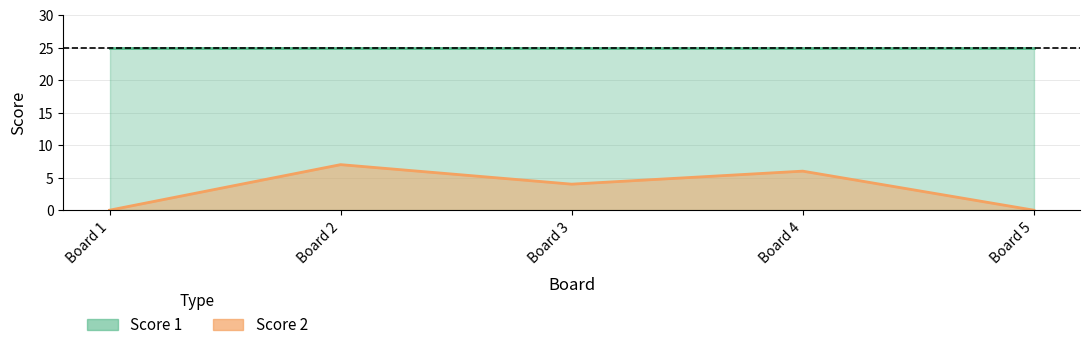

List the labels in order of value, largest first.

Board 2, Board 4, Board 3, Board 1, Board 5